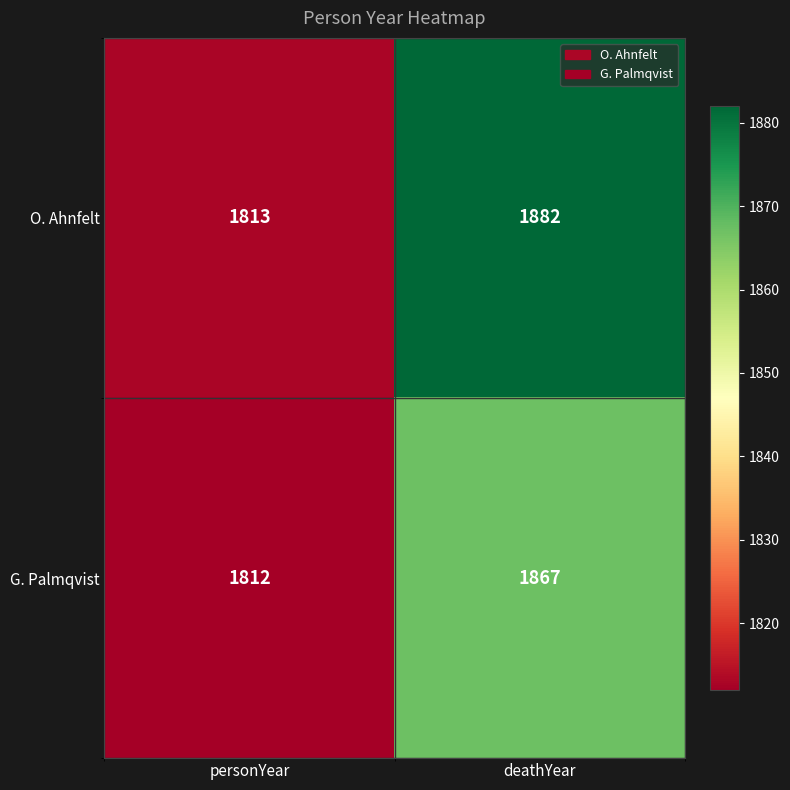

Which category has the lowest value across all series?

personYear